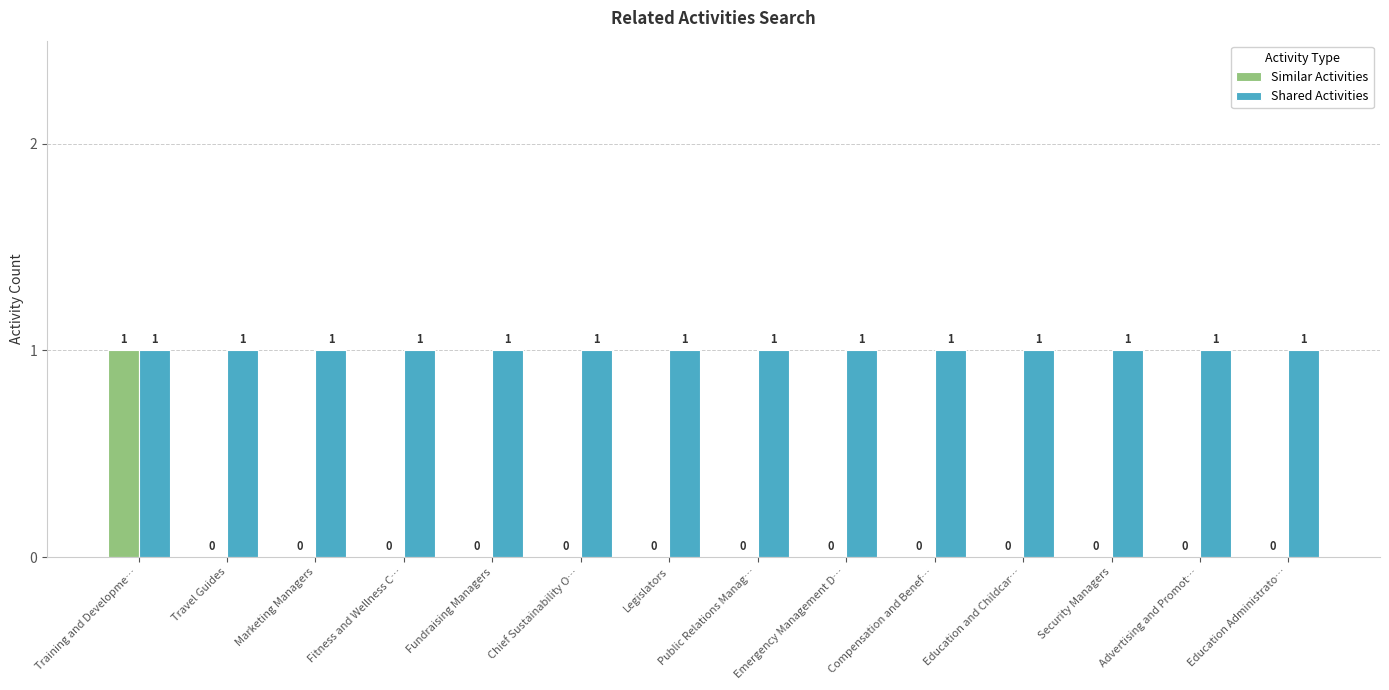

Read the Shared Activities value at Advertising and Promot….

1